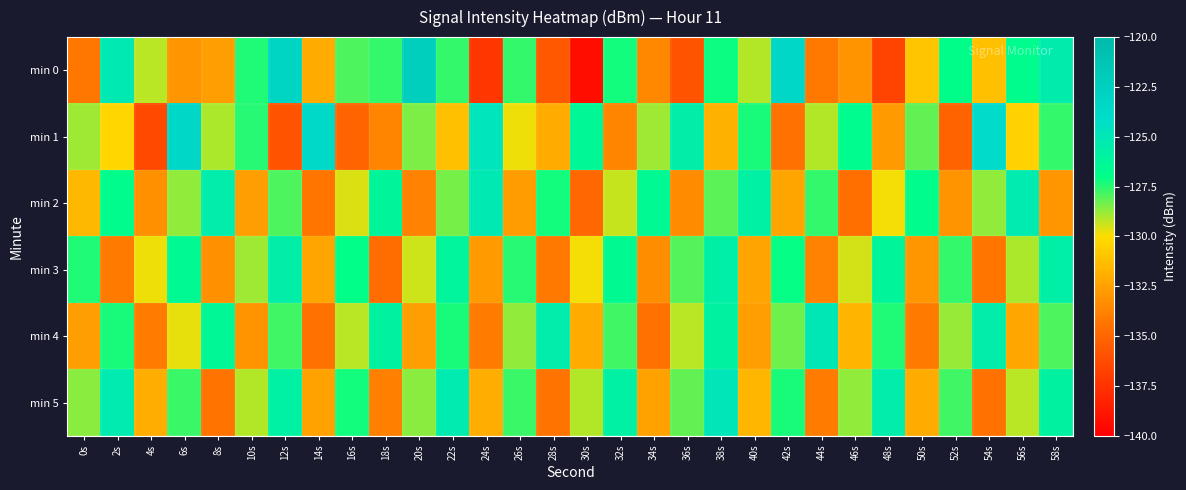

Reading right to left, what are all the values shown in this chart?

min 0: 58s=-125.3	56s=-126.8	54s=-131.2	52s=-126.9	50s=-130.9	48s=-136.7	46s=-133.1	44s=-134.2	42s=-123.4	40s=-129.1	38s=-127.1	36s=-135.9	34s=-133.5	32s=-127.2	30s=-139.2	28s=-135.7	26s=-127.6	24s=-137.3	22s=-127.6	20s=-122.4	18s=-127.6	16s=-128.0	14s=-132.0	12s=-123.1	10s=-127.4	8s=-132.7	6s=-133.0	4s=-129.2	2s=-125.1	0s=-134.2
min 1: 58s=-127.6	56s=-130.4	54s=-123.9	52s=-135.1	50s=-128.2	48s=-132.8	46s=-126.7	44s=-129.1	42s=-134.5	40s=-127.3	38s=-131.8	36s=-125.6	34s=-128.9	32s=-133.7	30s=-126.4	28s=-132.1	26s=-129.8	24s=-124.7	22s=-131.2	20s=-128.5	18s=-133.7	16s=-135.0	14s=-123.6	12s=-135.9	10s=-127.4	8s=-129.0	6s=-123.4	4s=-136.4	2s=-130.2	0s=-128.9
min 2: 58s=-132.9	56s=-125.3	54s=-128.7	52s=-133.1	50s=-126.8	48s=-129.9	46s=-134.6	44s=-127.6	42s=-132.3	40s=-125.8	38s=-128.1	36s=-133.4	34s=-126.5	32s=-129.3	30s=-134.9	28s=-127.2	26s=-132.7	24s=-125.1	22s=-128.4	20s=-133.8	18s=-126.2	16s=-129.6	14s=-134.3	12s=-127.9	10s=-132.6	8s=-125.4	6s=-128.7	4s=-133.2	2s=-126.8	0s=-131.5
min 3: 58s=-125.7	56s=-129.0	54s=-134.3	52s=-127.6	50s=-132.9	48s=-126.2	46s=-129.5	44s=-133.8	42s=-127.1	40s=-132.4	38s=-125.7	36s=-128.0	34s=-133.3	32s=-126.6	30s=-129.9	28s=-134.2	26s=-127.5	24s=-132.8	22s=-126.1	20s=-129.4	18s=-134.7	16s=-127.0	14s=-132.3	12s=-125.6	10s=-128.9	8s=-133.2	6s=-126.5	4s=-129.8	2s=-134.1	0s=-127.4
min 4: 58s=-127.9	56s=-132.2	54s=-125.5	52s=-128.8	50s=-134.1	48s=-127.4	46s=-131.7	44s=-125.0	42s=-128.3	40s=-132.6	38s=-125.9	36s=-129.2	34s=-134.5	32s=-127.8	30s=-132.1	28s=-125.4	26s=-128.7	24s=-134.0	22s=-127.3	20s=-132.6	18s=-125.9	16s=-129.2	14s=-134.5	12s=-127.8	10s=-133.1	8s=-126.4	6s=-129.7	4s=-134.0	2s=-127.3	0s=-132.6
min 5: 58s=-125.9	56s=-129.2	54s=-134.5	52s=-127.8	50s=-132.1	48s=-125.4	46s=-128.7	44s=-134.0	42s=-127.3	40s=-131.6	38s=-124.9	36s=-128.2	34s=-132.5	32s=-125.8	30s=-129.1	28s=-134.4	26s=-127.7	24s=-132.0	22s=-125.3	20s=-128.6	18s=-133.9	16s=-127.2	14s=-132.5	12s=-125.8	10s=-129.1	8s=-134.4	6s=-127.7	4s=-132.0	2s=-125.3	0s=-128.6